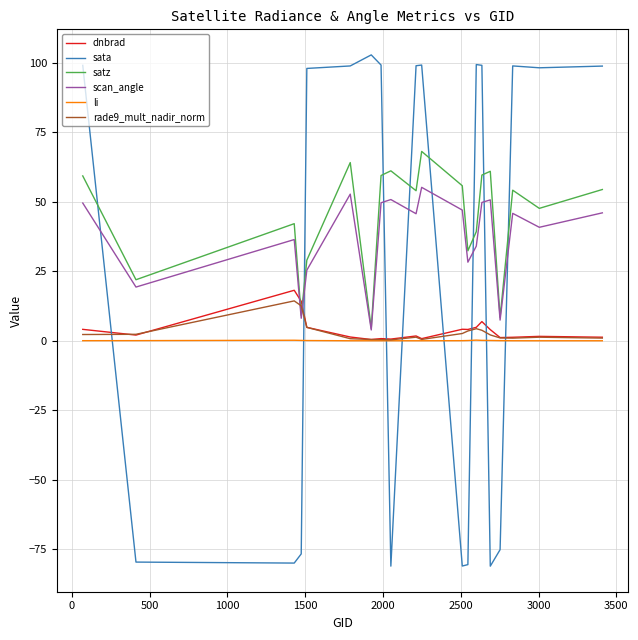

Is this an area chart (filled region under the line)?

No